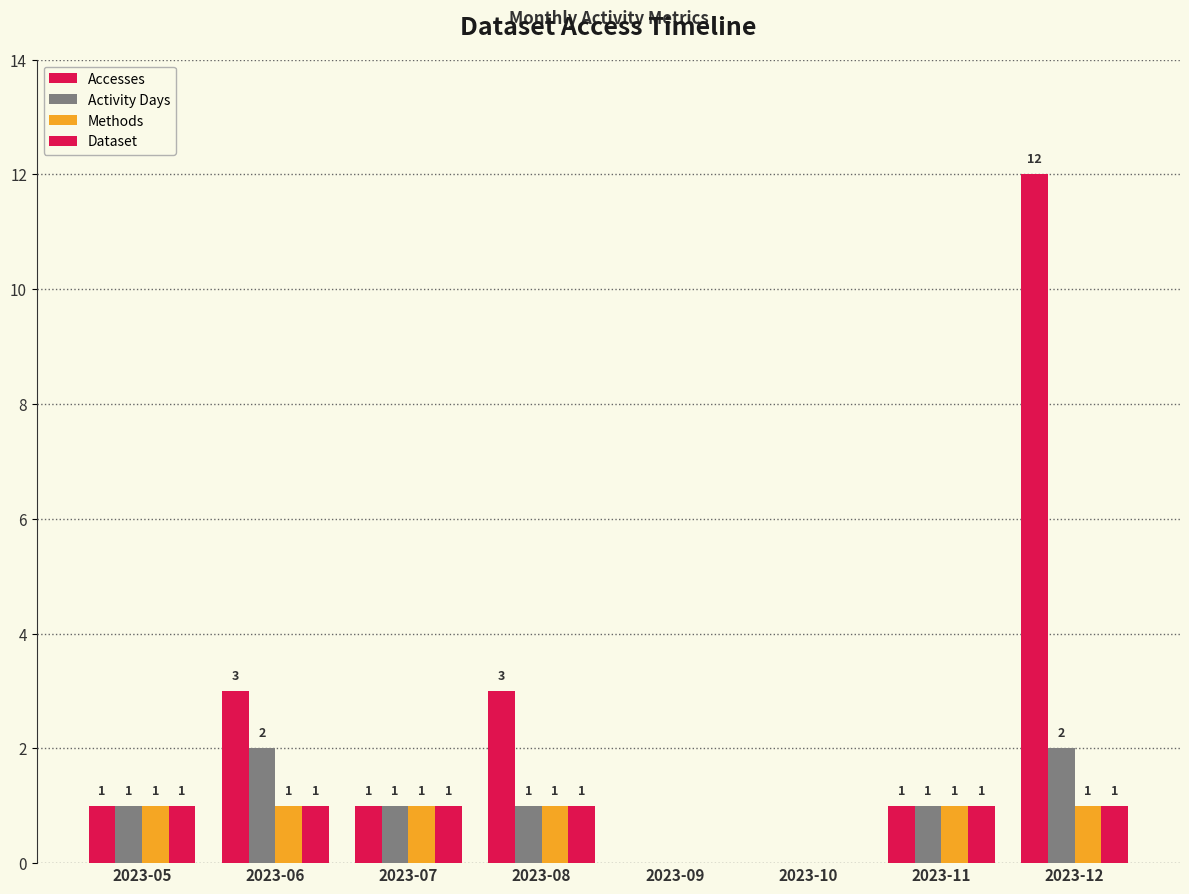

Which category has the highest value across all series?

2023-12